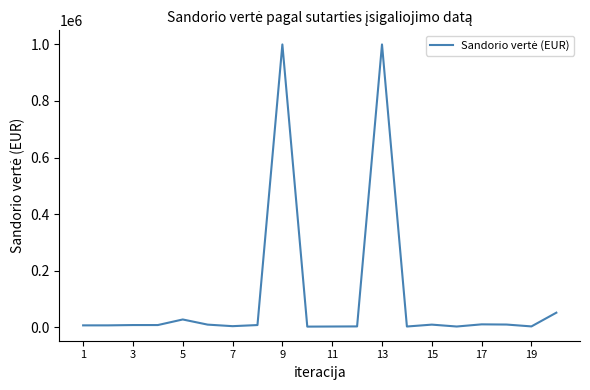

How many lines are shown in the chart?

1